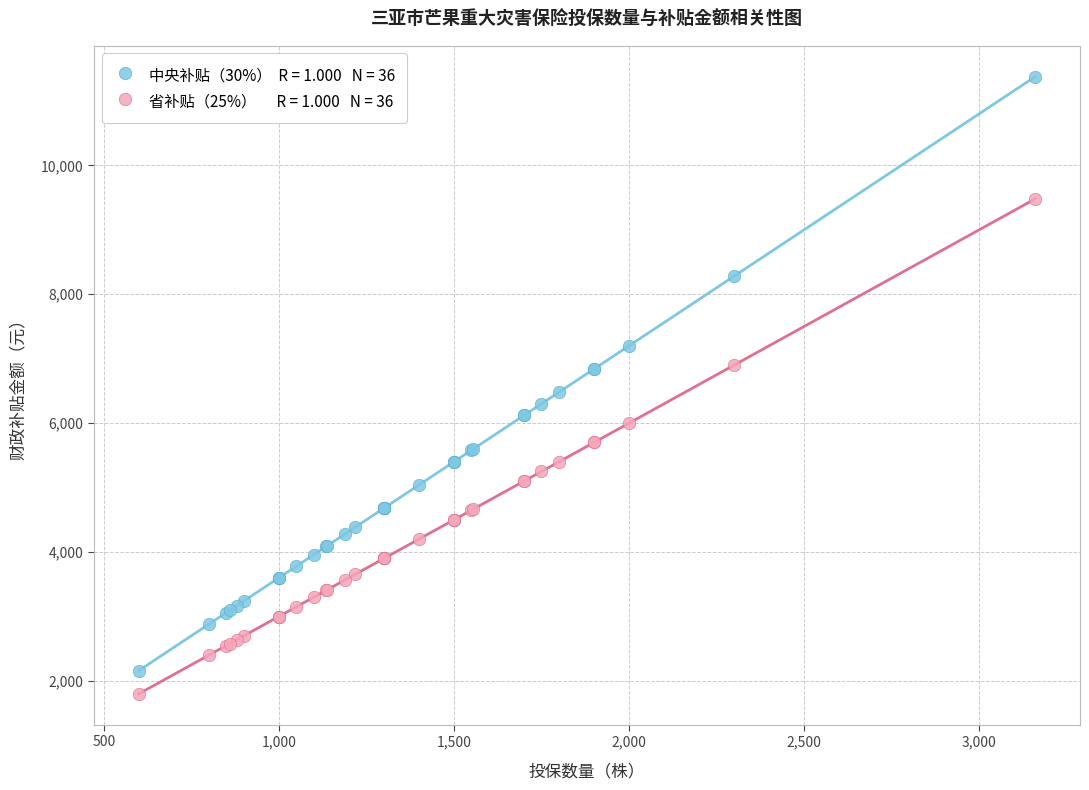

Across all series, what Y value is closest to 6588?

6480.0